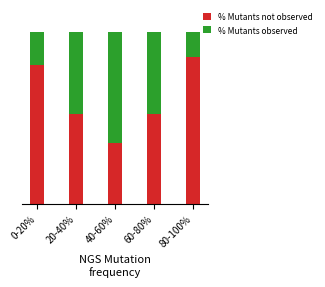

Rank the series by their maximum value, from highest to lowest.

% Mutants not observed, % Mutants observed